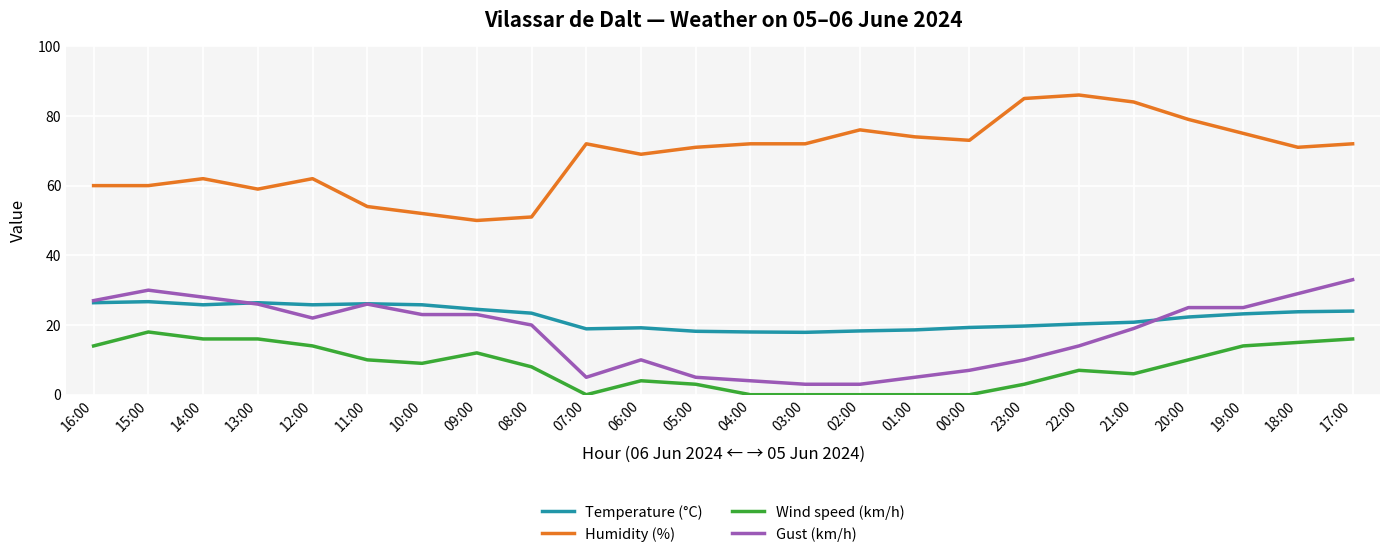

True or false: Temperature (°C) has more than 2 interior local peaks.

True